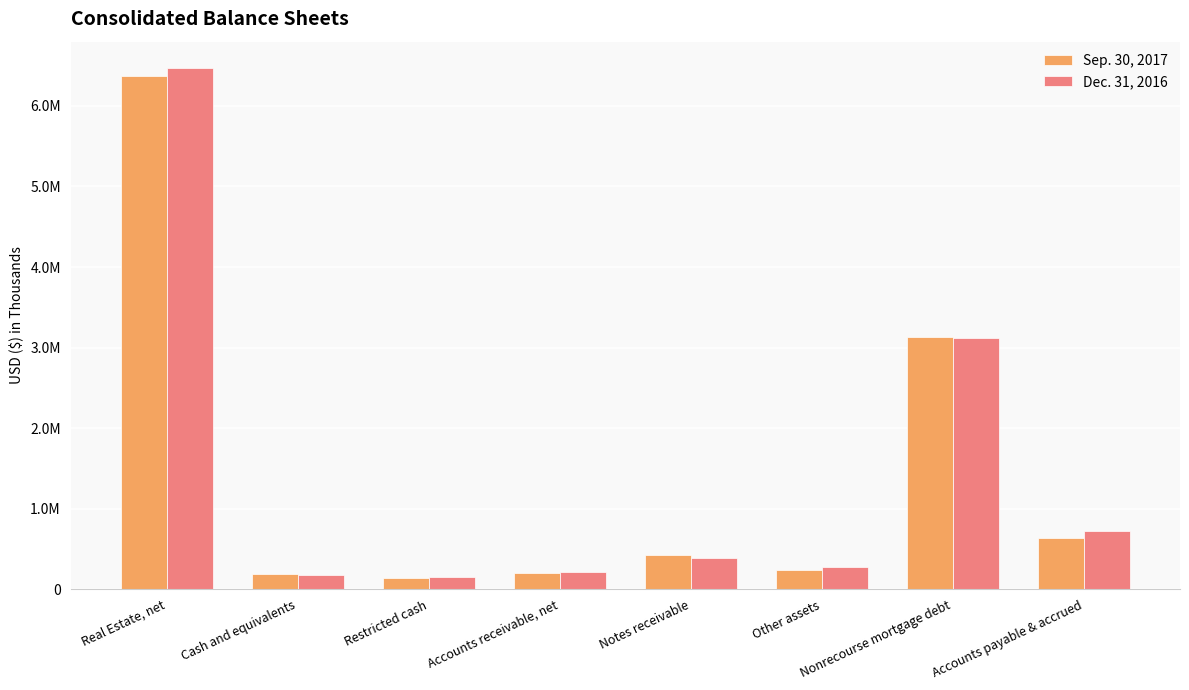

Which series changed the most between Restricted cash and Accounts receivable, net?

Sep. 30, 2017